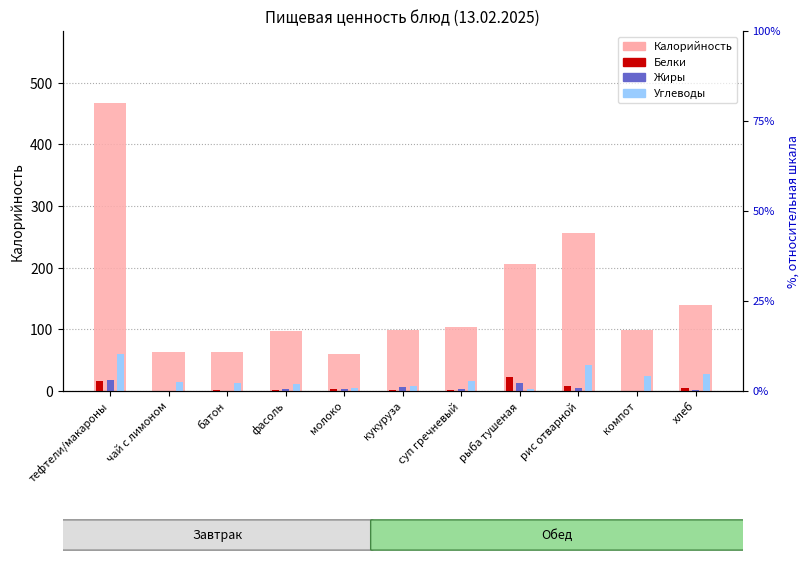

Does the chart contain any negative values?

No